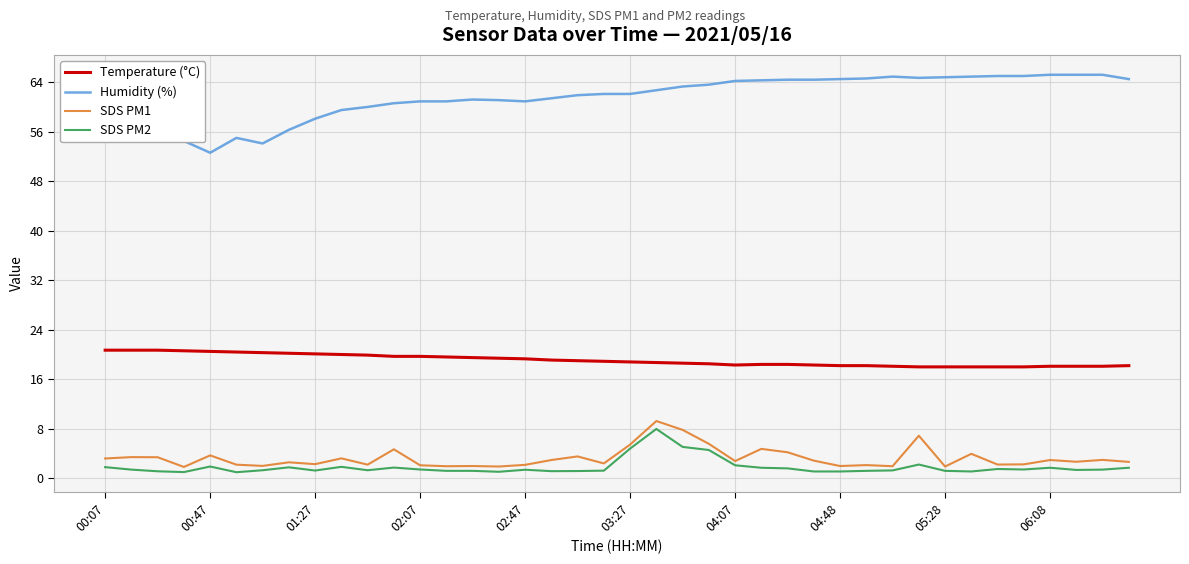

What is the minimum value for Temperature (°C)?

18.0